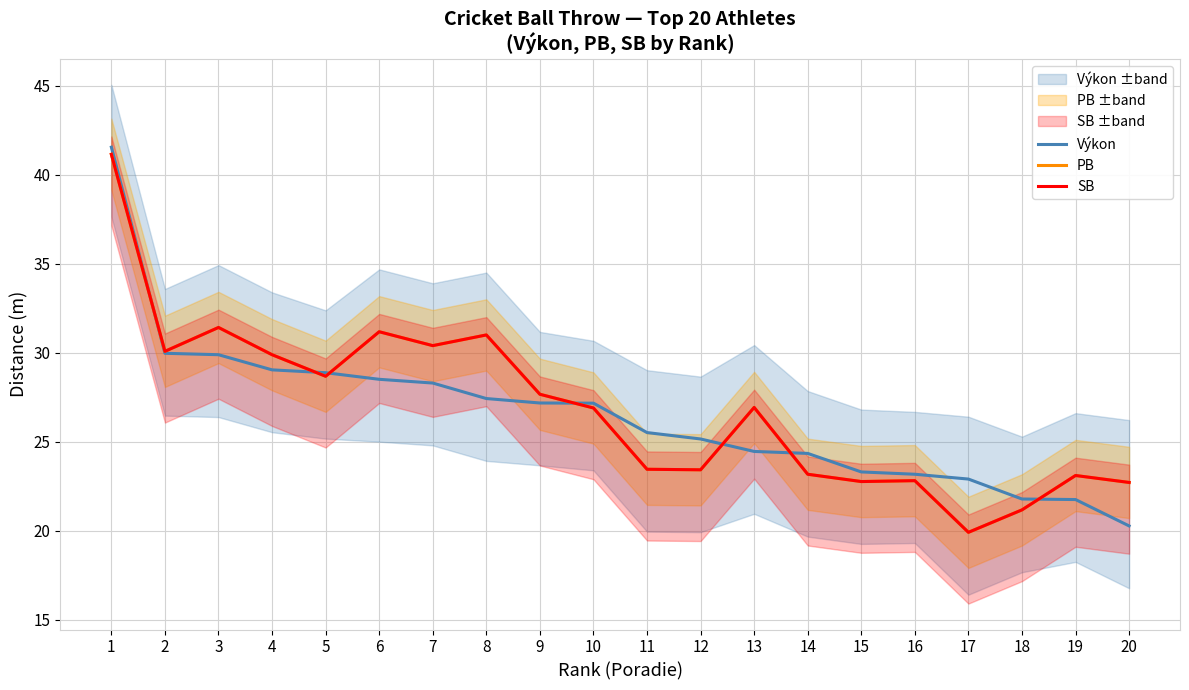

True or false: PB and SB cross at least once.

False